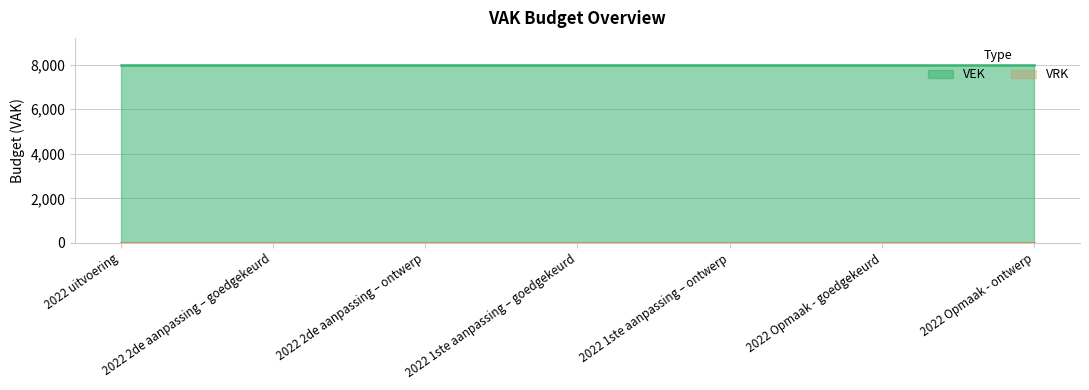

True or false: VRK has a value of 0 at 2022 uitvoering.

True